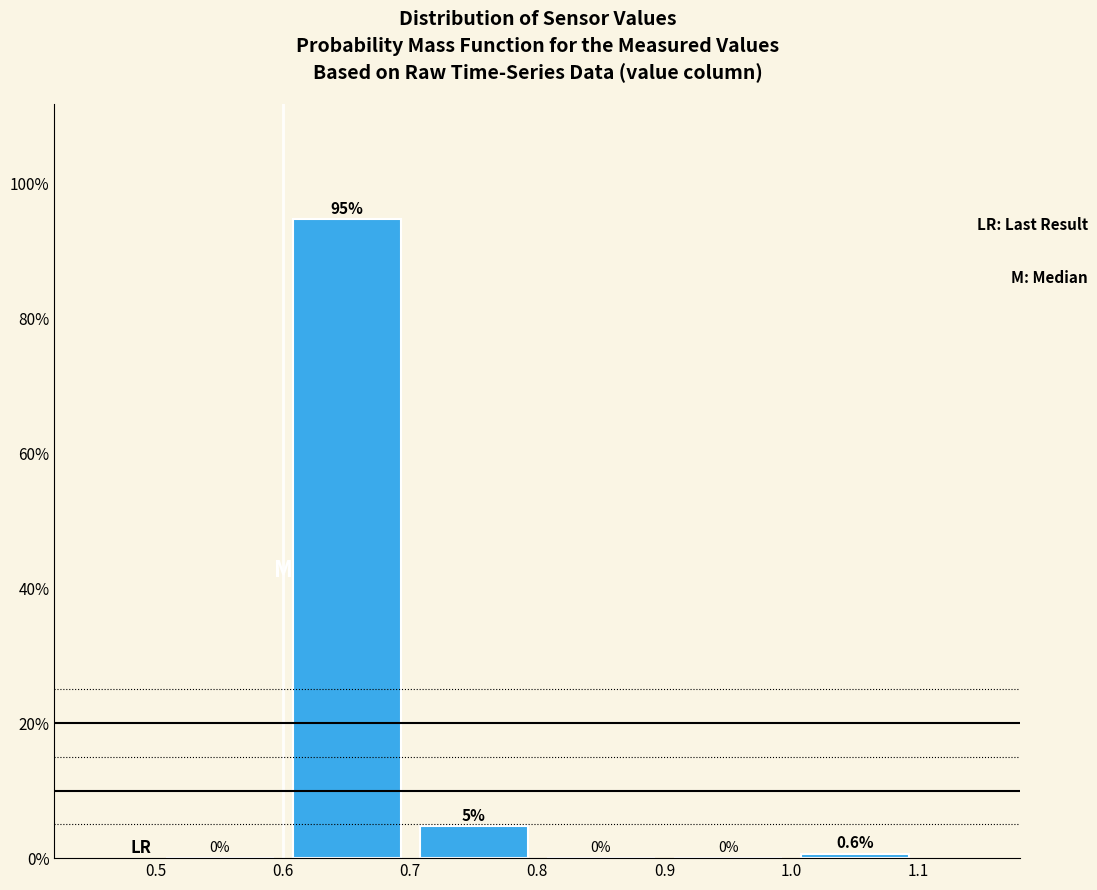

Over which range of the x-axis is the bar tallest?

0.6 to 0.7